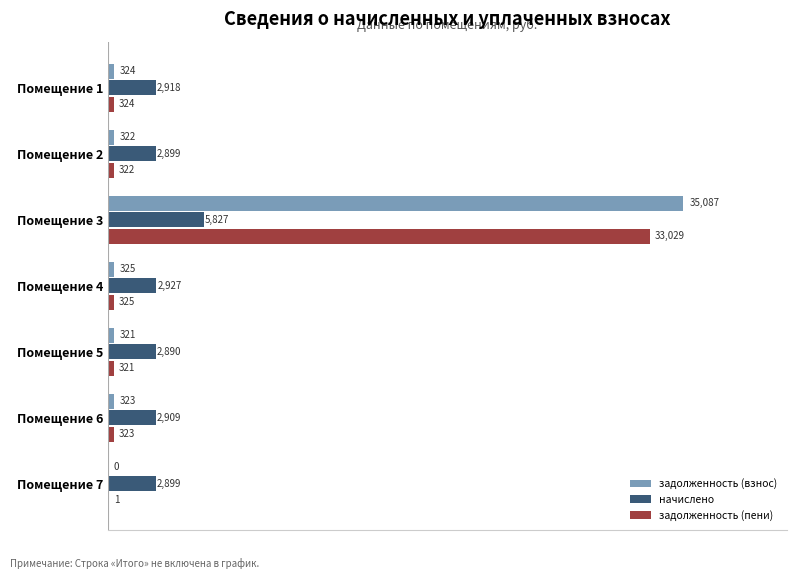

True or false: начислено has a value of 2890.3 at Помещение 5.

True